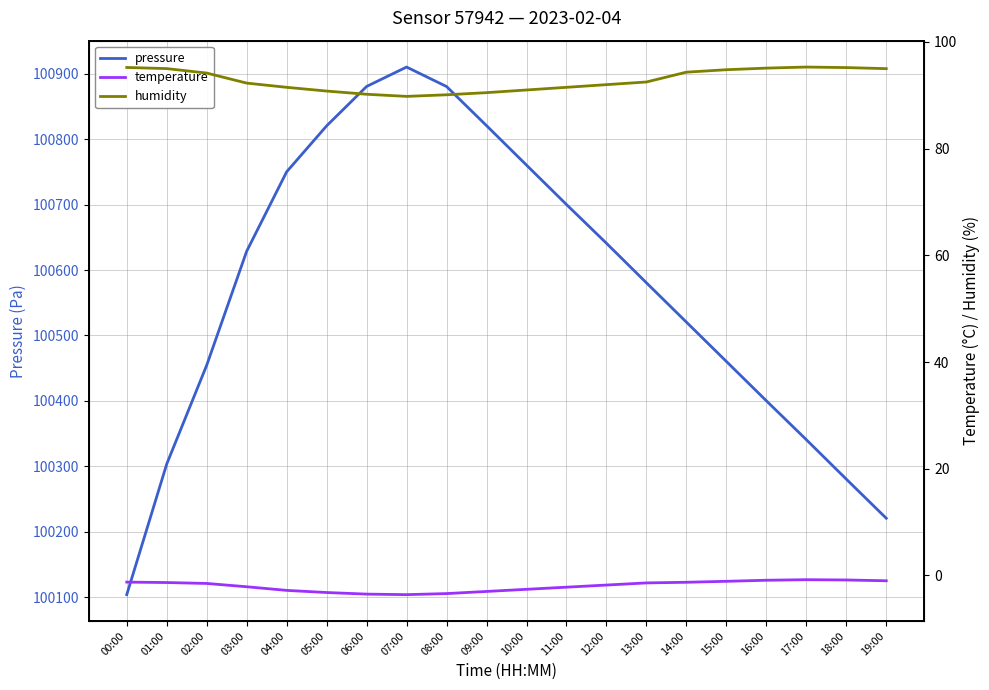

List the labels in order of temperature value, largest first.

17:00, 18:00, 16:00, 19:00, 15:00, 00:00, 14:00, 01:00, 13:00, 02:00, 12:00, 03:00, 11:00, 10:00, 04:00, 09:00, 05:00, 08:00, 06:00, 07:00